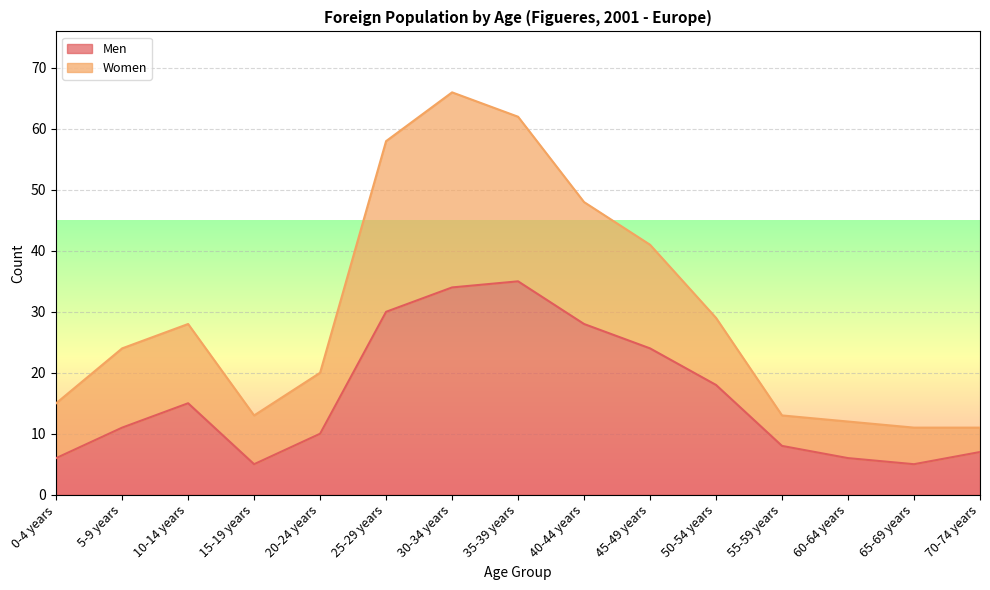

What position from the left is 10-14 years?

3